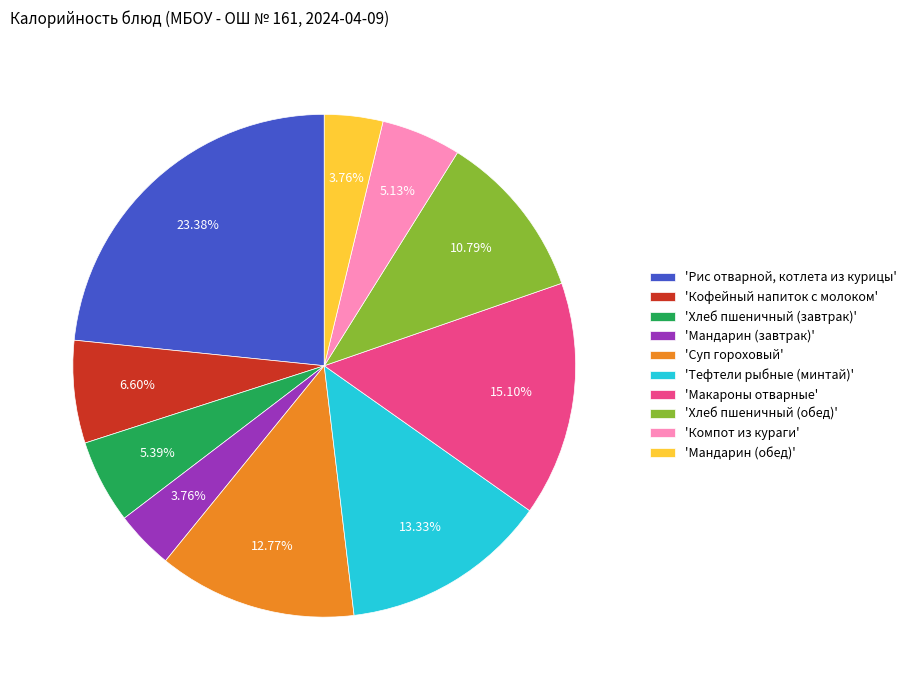

Approximately how many times larger is the value at 'Компот из кураги' compared to 'Кофейный напиток с молоком'?

0.8